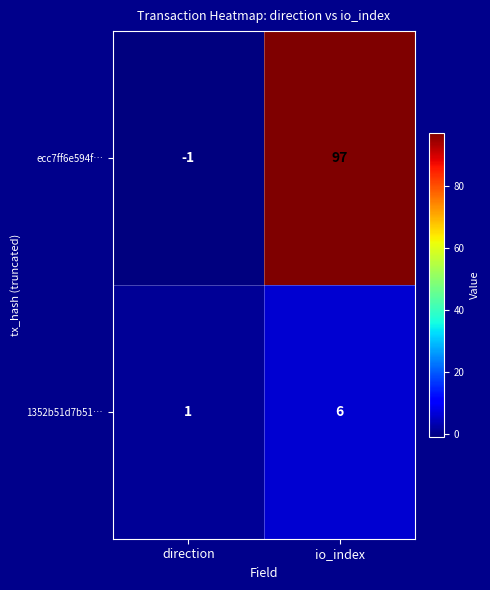

How many series are shown in this chart?

2